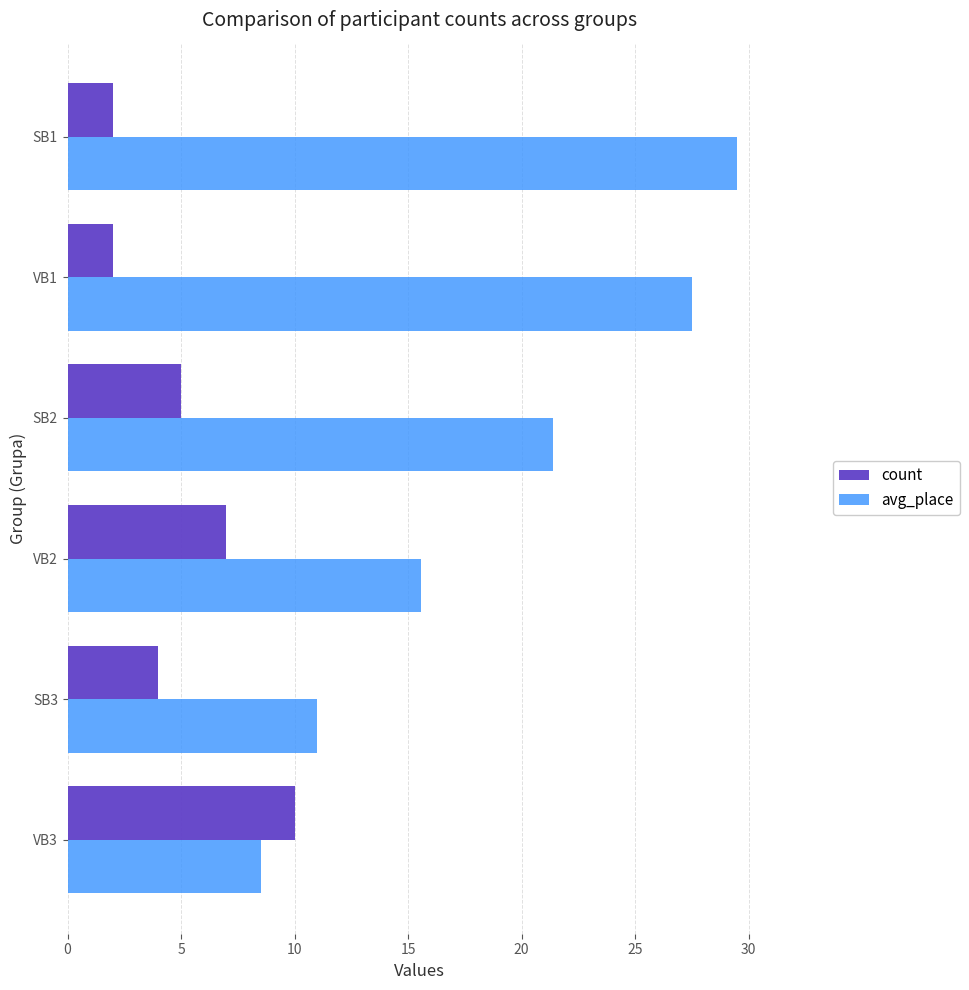

What is the maximum value for count?

10.0